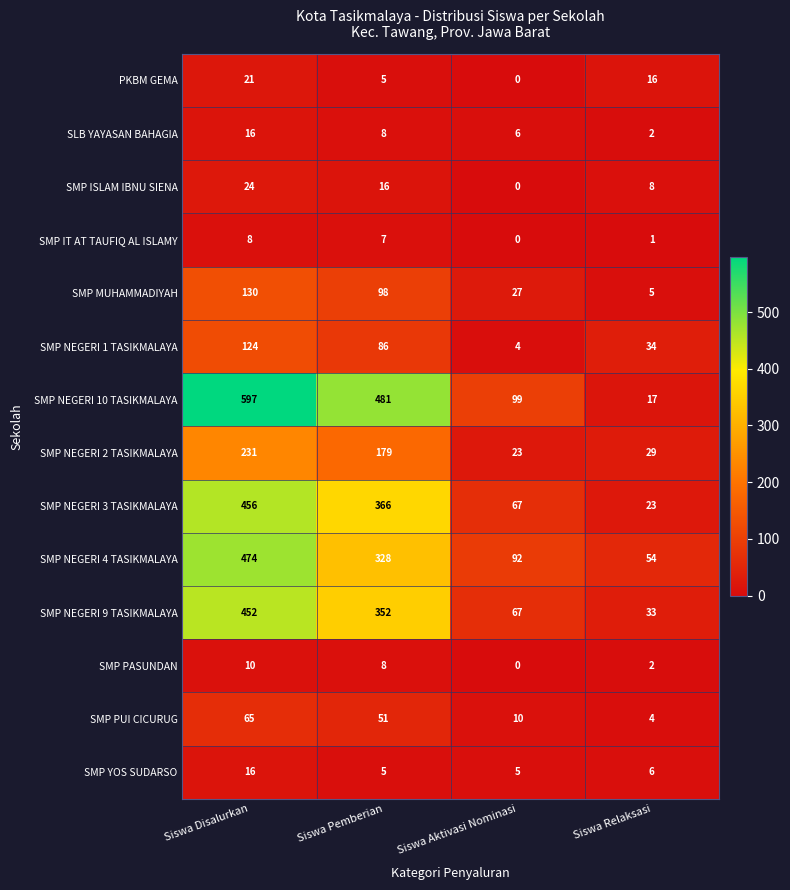

Between Siswa Disalurkan and Siswa Aktivasi Nominasi, which series saw the biggest shift?

SMP NEGERI 10 TASIKMALAYA